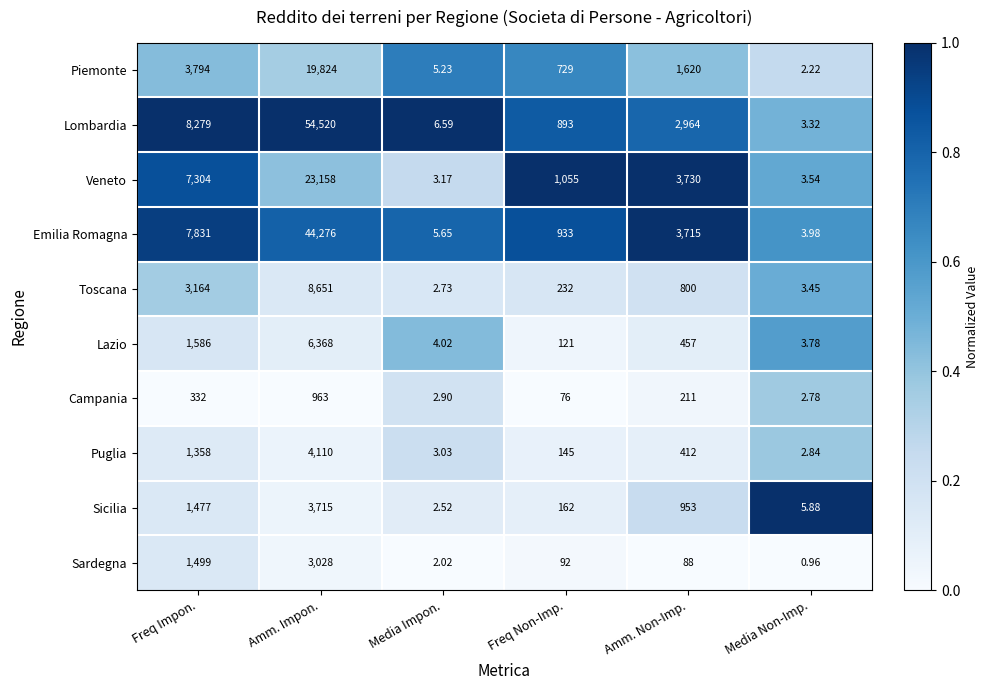

List the series in order of their peak value, highest first.

Lombardia, Emilia Romagna, Veneto, Piemonte, Toscana, Lazio, Puglia, Sicilia, Sardegna, Campania